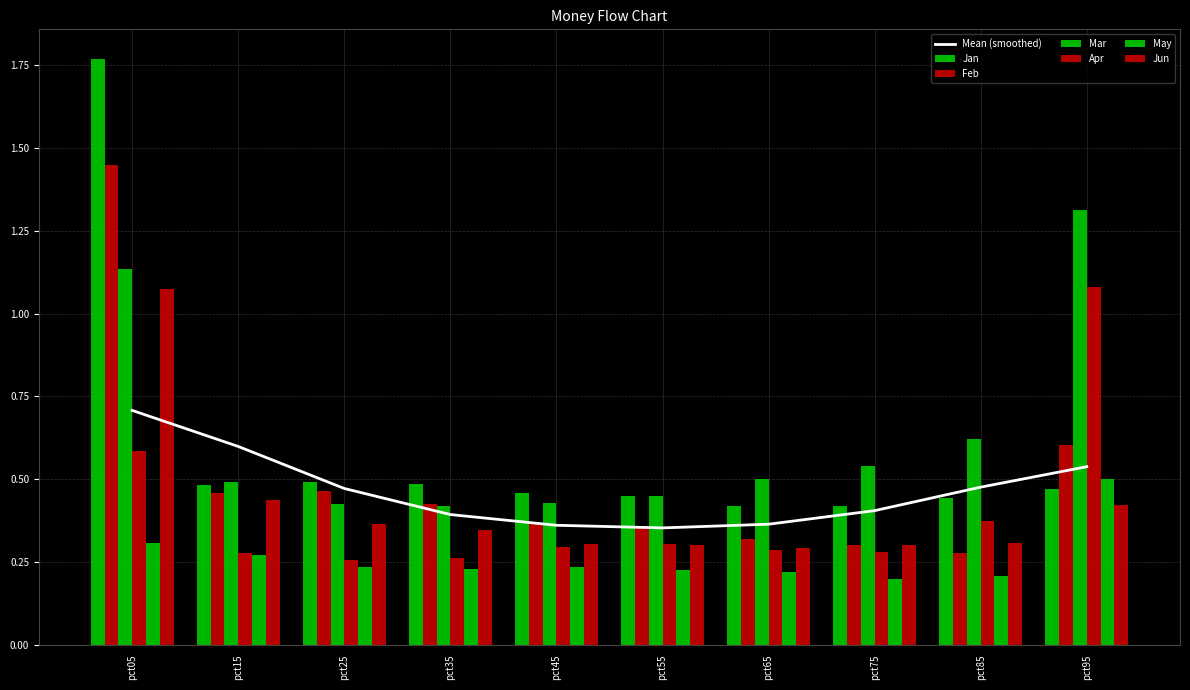

Reading left to right, list all the values displayed in this chart.

Jan: pct05=1.8	pct15=0.5	pct25=0.5	pct35=0.5	pct45=0.5	pct55=0.5	pct65=0.4	pct75=0.4	pct85=0.4	pct95=0.5
Feb: pct05=1.4	pct15=0.5	pct25=0.5	pct35=0.4	pct45=0.4	pct55=0.4	pct65=0.3	pct75=0.3	pct85=0.3	pct95=0.6
Mar: pct05=1.1	pct15=0.5	pct25=0.4	pct35=0.4	pct45=0.4	pct55=0.5	pct65=0.5	pct75=0.5	pct85=0.6	pct95=1.3
Apr: pct05=0.6	pct15=0.3	pct25=0.3	pct35=0.3	pct45=0.3	pct55=0.3	pct65=0.3	pct75=0.3	pct85=0.4	pct95=1.1
May: pct05=0.3	pct15=0.3	pct25=0.2	pct35=0.2	pct45=0.2	pct55=0.2	pct65=0.2	pct75=0.2	pct85=0.2	pct95=0.5
Jun: pct05=1.1	pct15=0.4	pct25=0.4	pct35=0.3	pct45=0.3	pct55=0.3	pct65=0.3	pct75=0.3	pct85=0.3	pct95=0.4